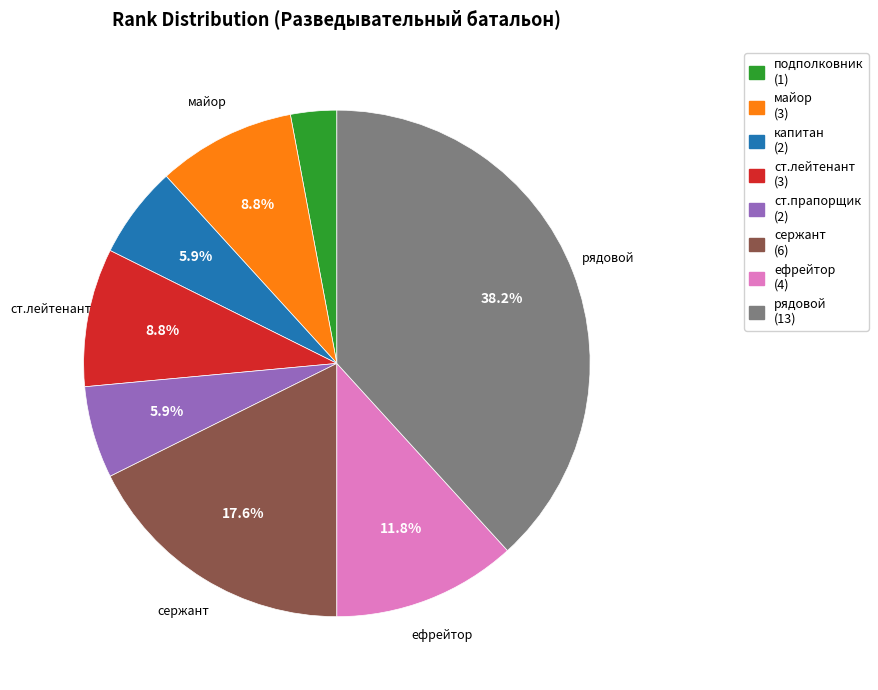

Is there any slice that represents more than half of the pie?

No